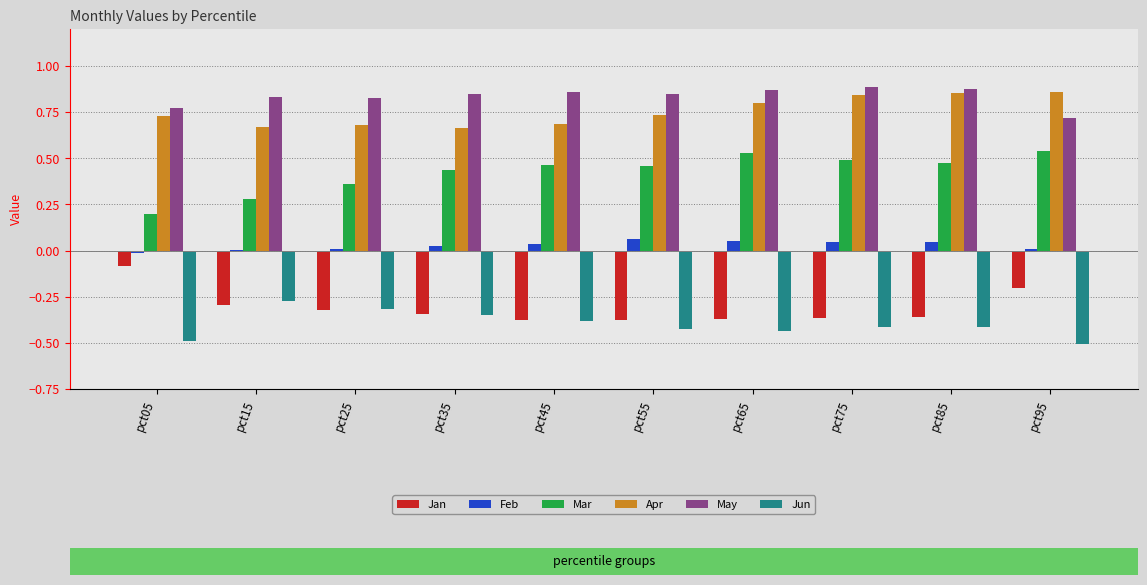

The Apr series shows 0.3 at pct05. True or false?

False